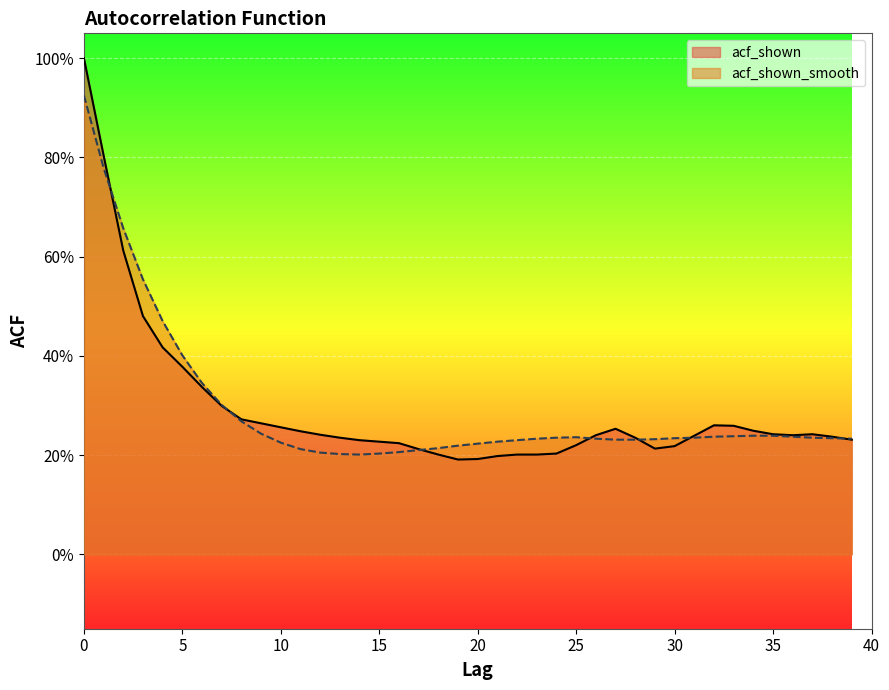

At how many categories does at least one series exceed 0?

40